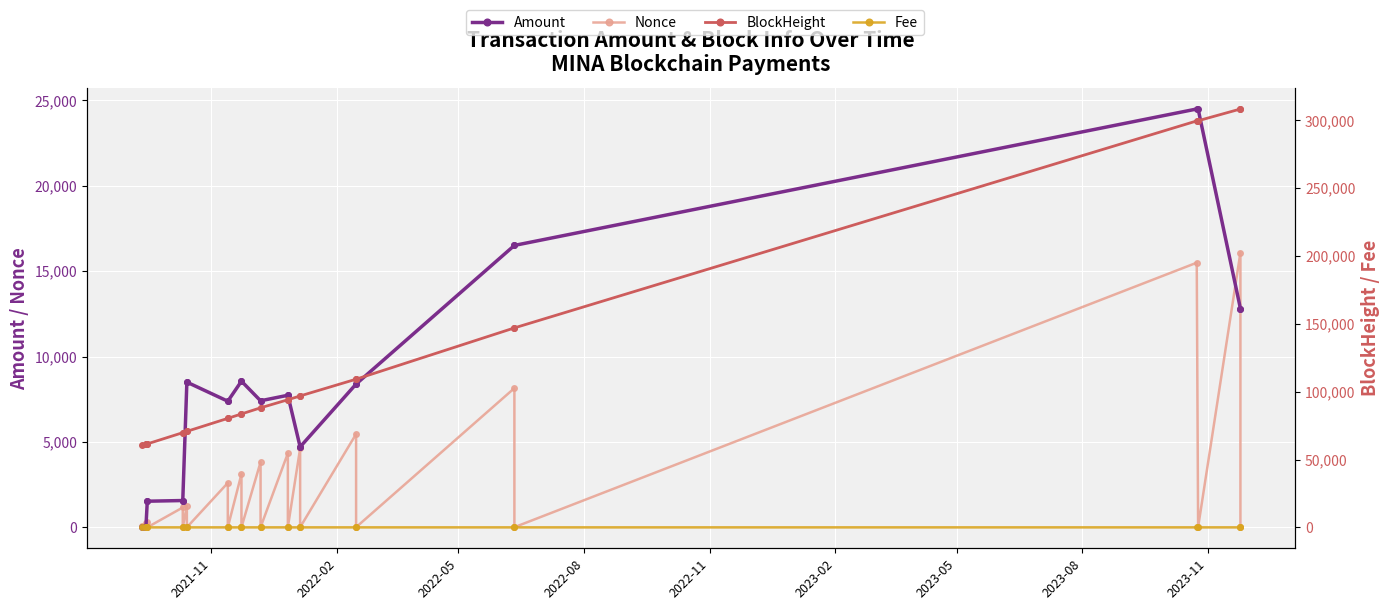

In Amount, how many points are higher than both neighbors (excluding endpoints)?

8